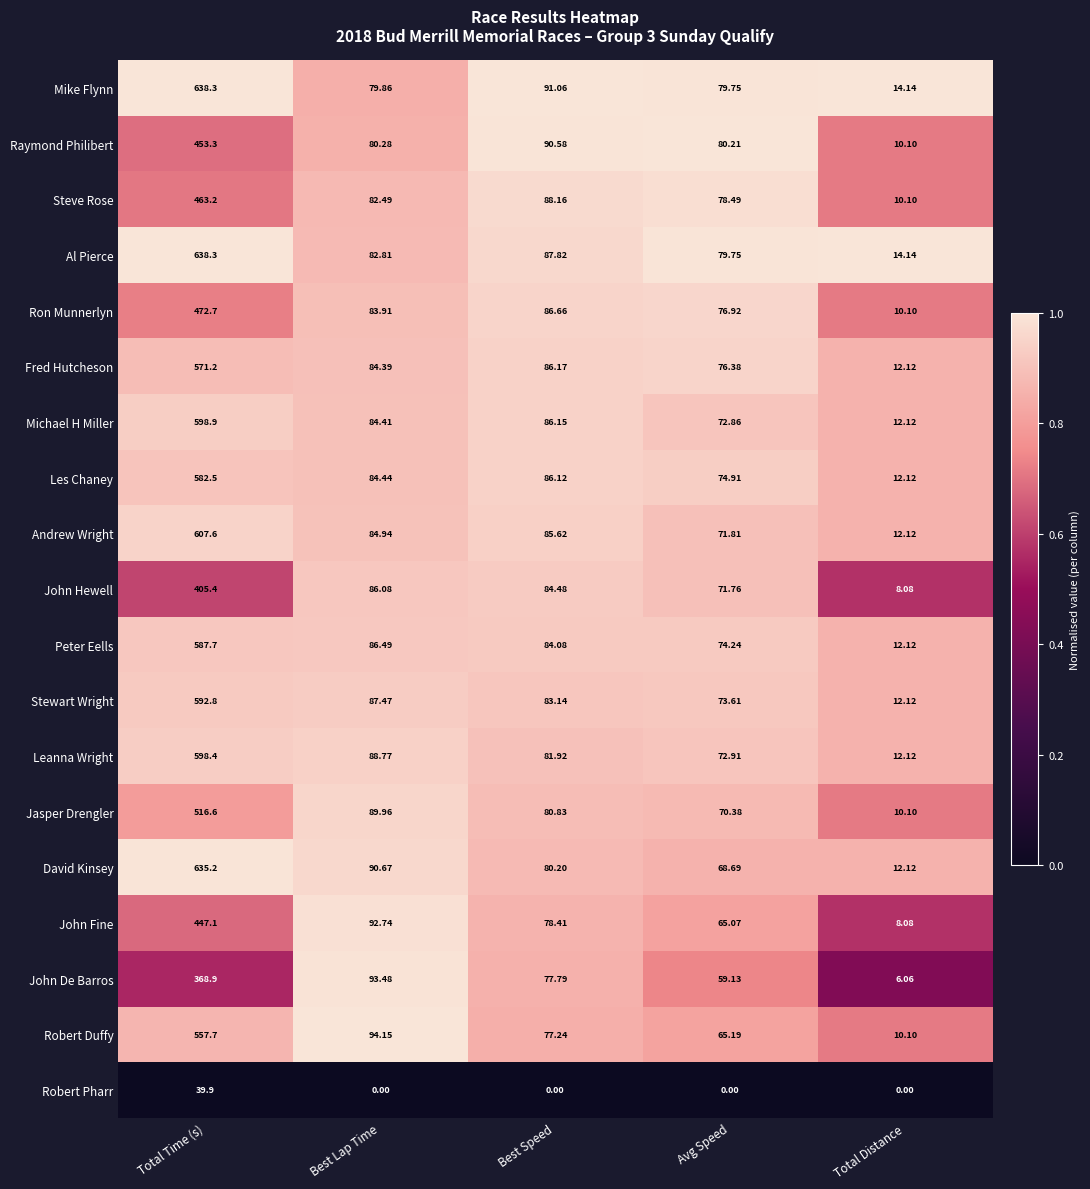

Count the number of data series in this chart.

19